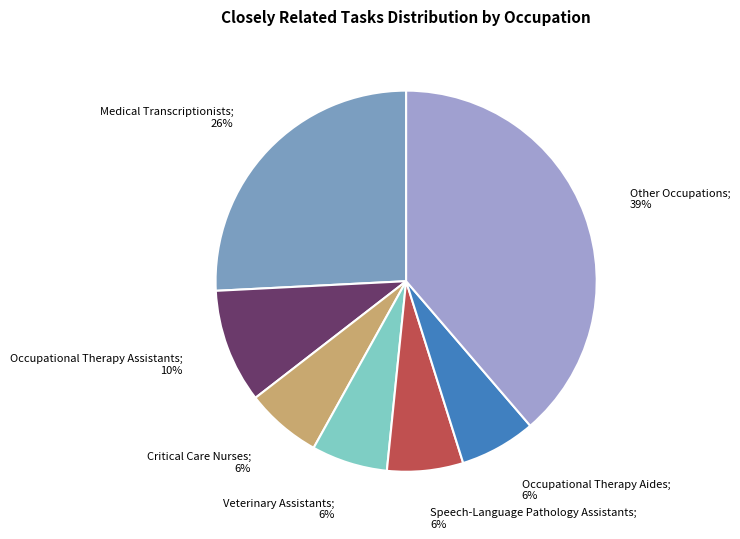

Does any single category account for the majority?

No